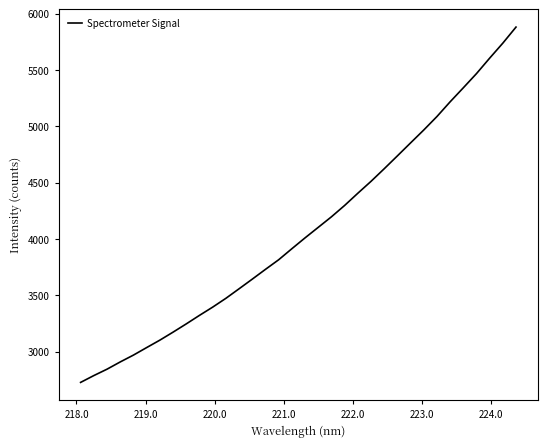

What is the minimum value shown in the chart?

2728.5